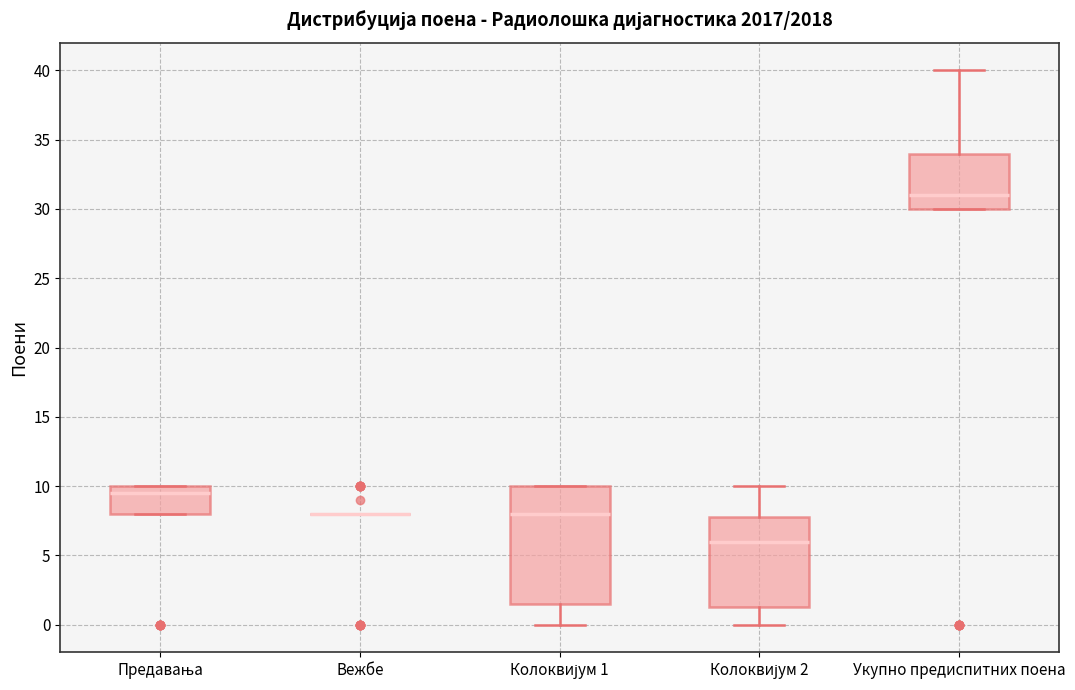

Which box is the tallest, from its lower edge to its upper edge?

Колоквијум 1